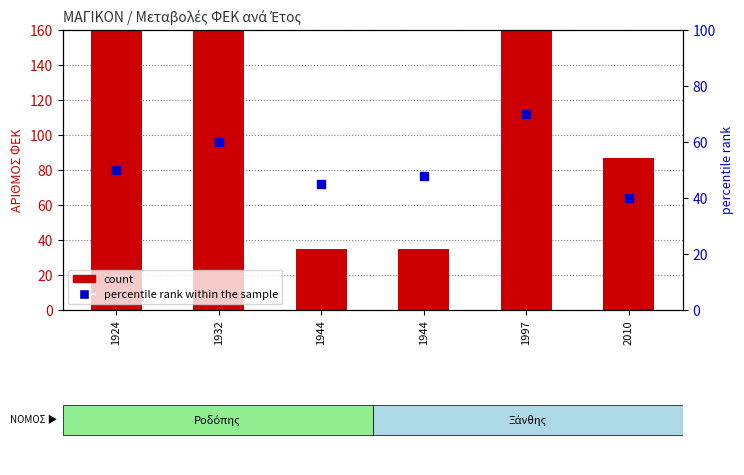

At which category is the sum across all series the highest?

1932